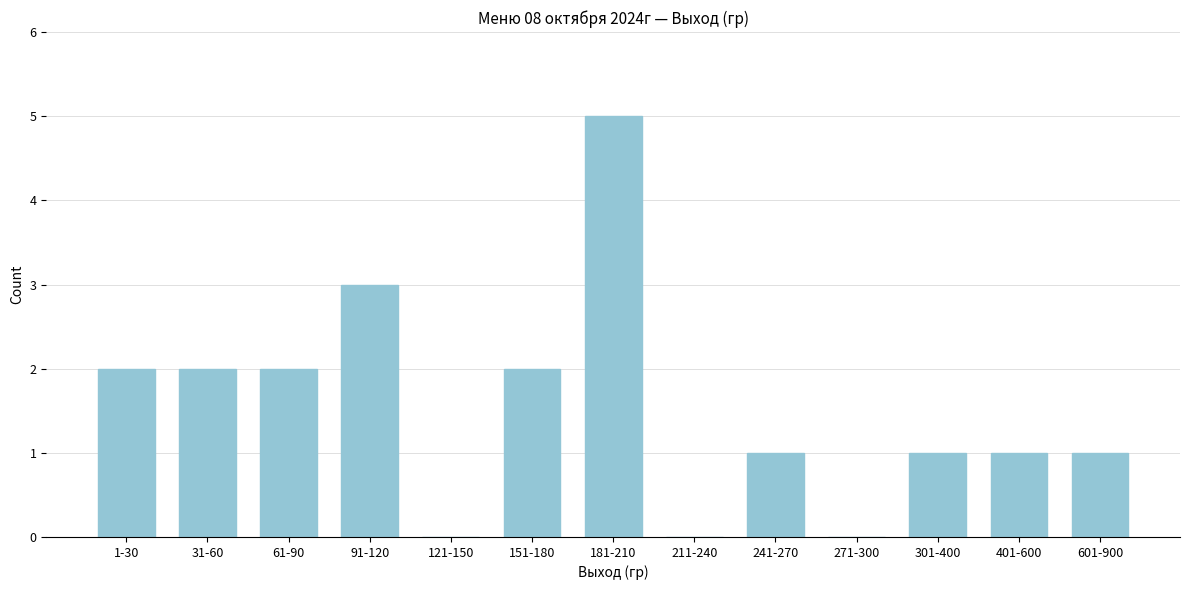

Reading right to left, what are all the values shown in this chart?

601-900=1	401-600=1	301-400=1	271-300=0	241-270=1	211-240=0	181-210=5	151-180=2	121-150=0	91-120=3	61-90=2	31-60=2	1-30=2